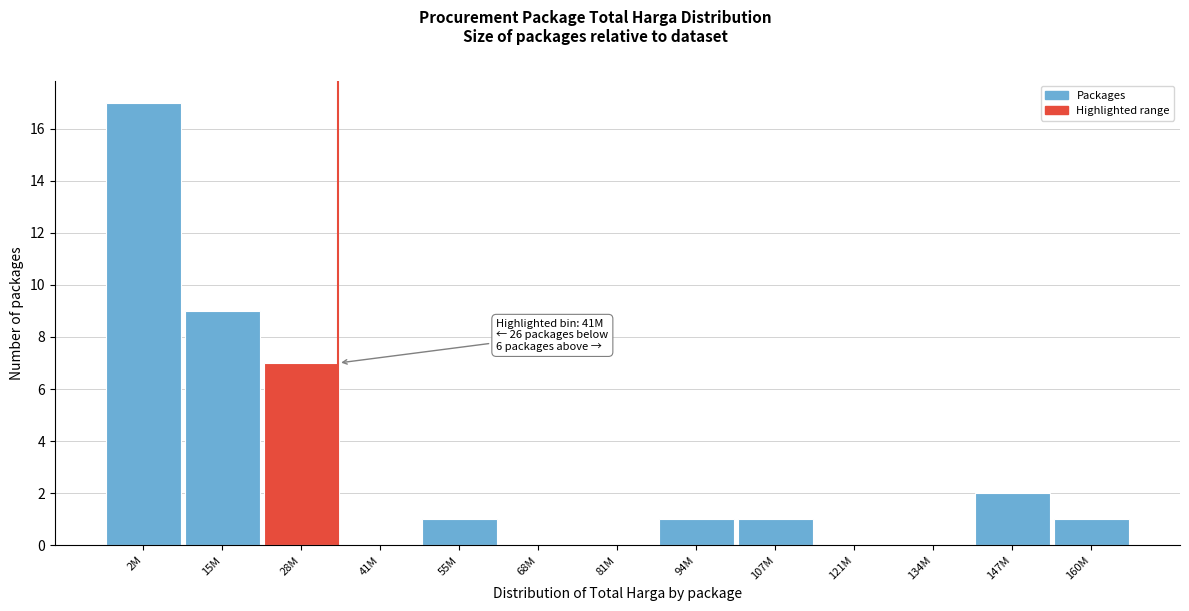

Reading right to left, extract all data points from this chart.

160M=1	147M=2	134M=0	121M=0	107M=1	94M=1	81M=0	68M=0	55M=1	41M=0	28M=7	15M=9	2M=17